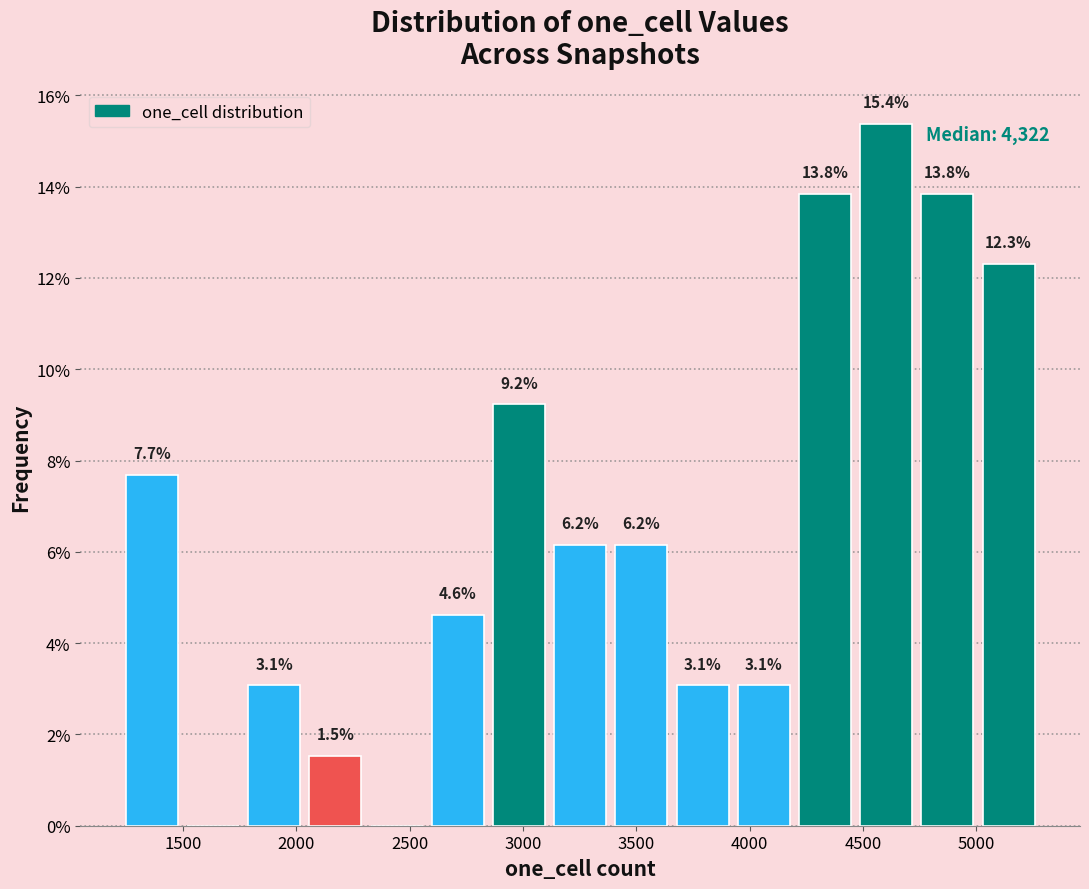

Which range on the x-axis has the tallest bar?

4450 to 4750